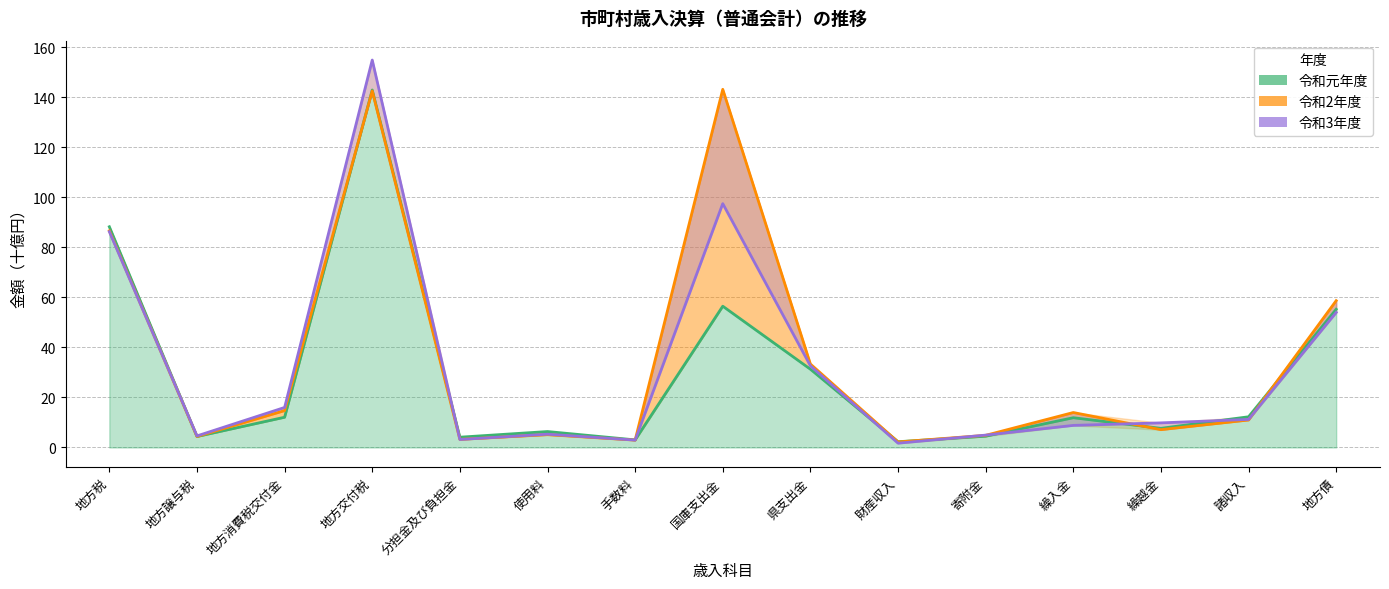

Which category has the lowest value across all series?

財産収入